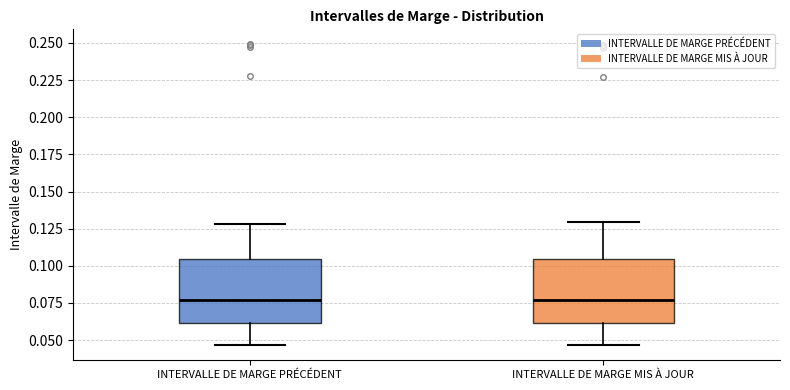

Reading left to right, transcribe this box plot: for each box, give where its median line is, the range the box spans, and where its two whiskers end, as read against the y-axis. The values are not printed on the chart, so give them approximately, as read against the axis.

INTERVALLE DE MARGE PRÉCÉDENT: median 0.075, box 0.060 to 0.105, whiskers 0.045 to 0.130
INTERVALLE DE MARGE MIS À JOUR: median 0.075, box 0.060 to 0.105, whiskers 0.045 to 0.130